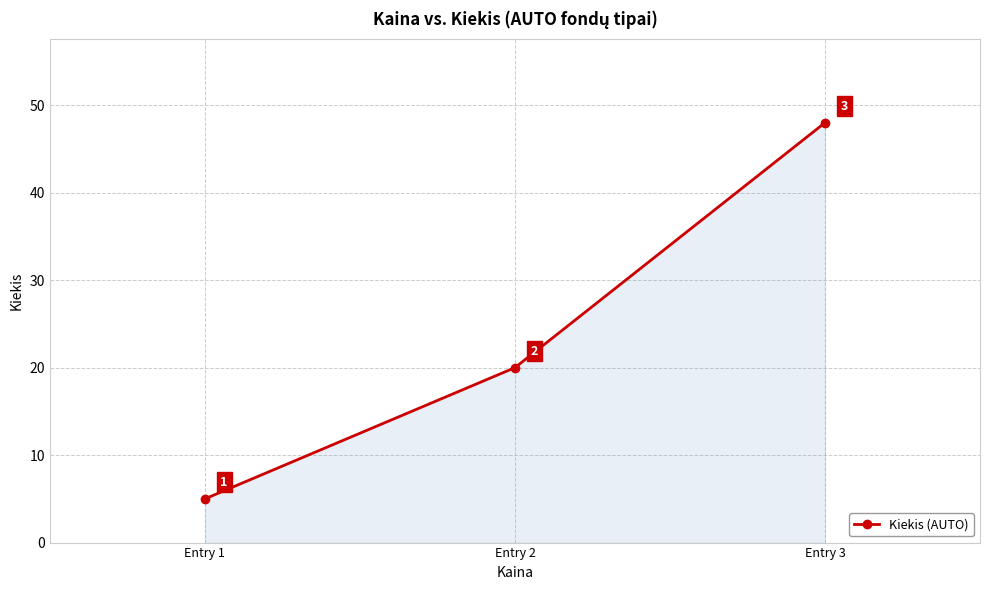

What is the difference between the values at Entry 2 and Entry 1?

15